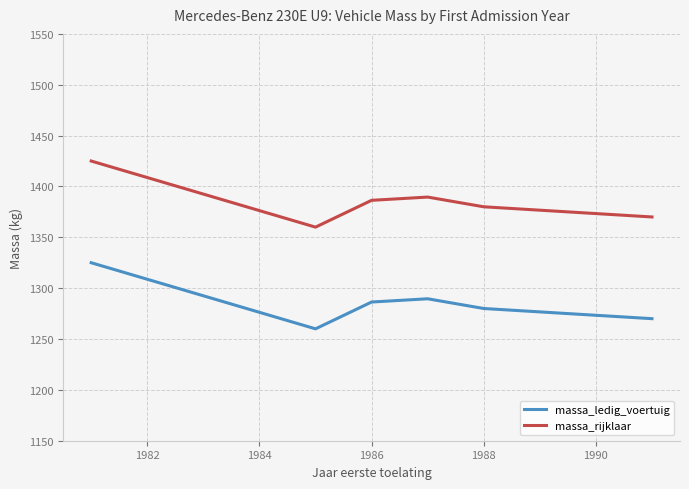

True or false: massa_rijklaar and massa_ledig_voertuig intersect in this chart.

False